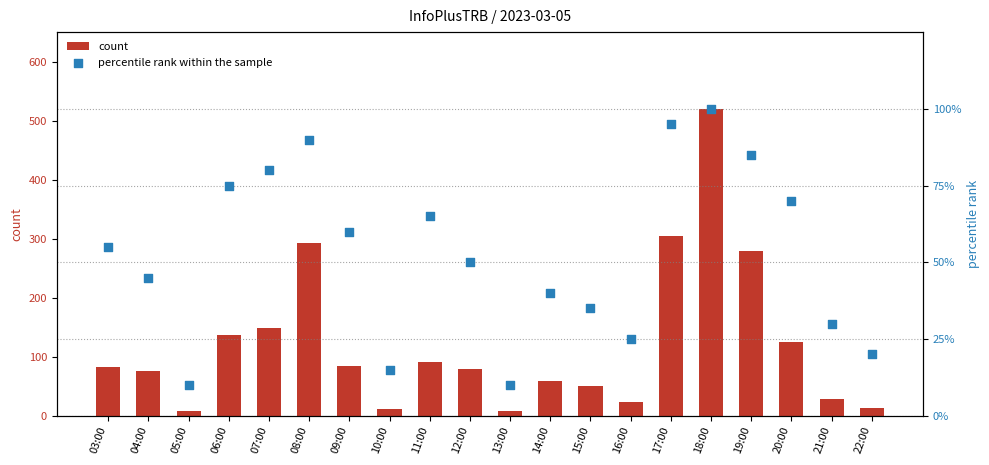

Is the value of percentile rank within the sample at 16:00 greater than the value of count at 12:00?

No